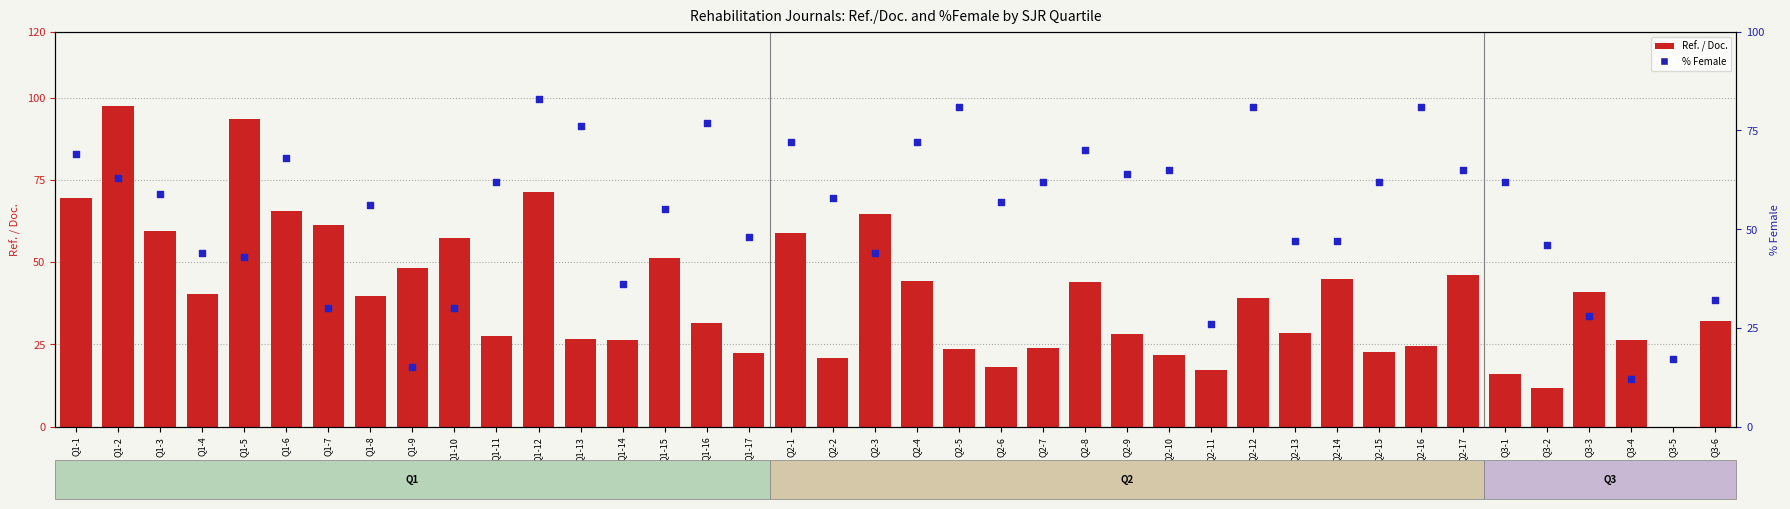

Which series reaches the minimum Y coordinate?

Ref. / Doc.